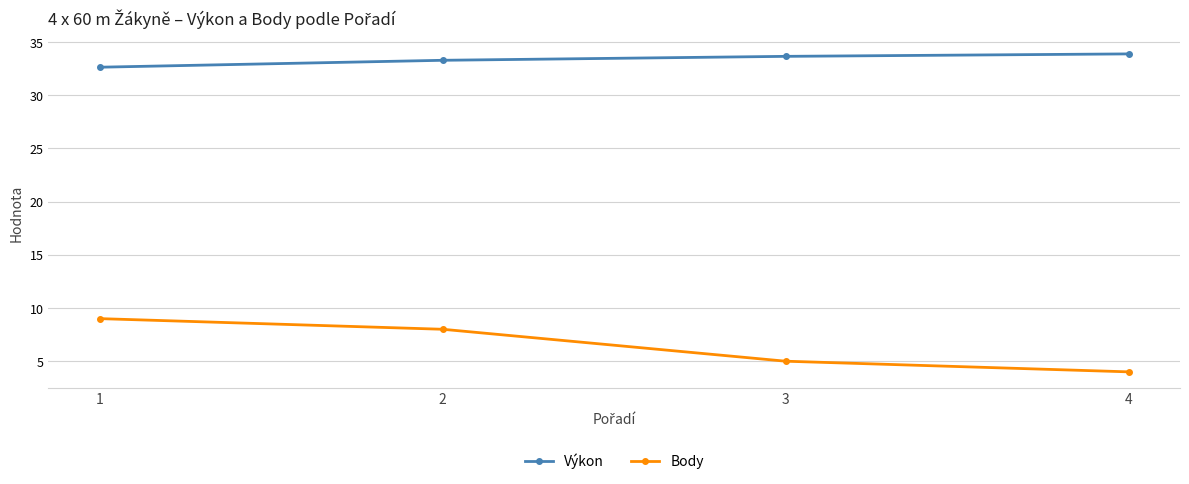

True or false: Výkon has a value of 45.4 at 1.

False